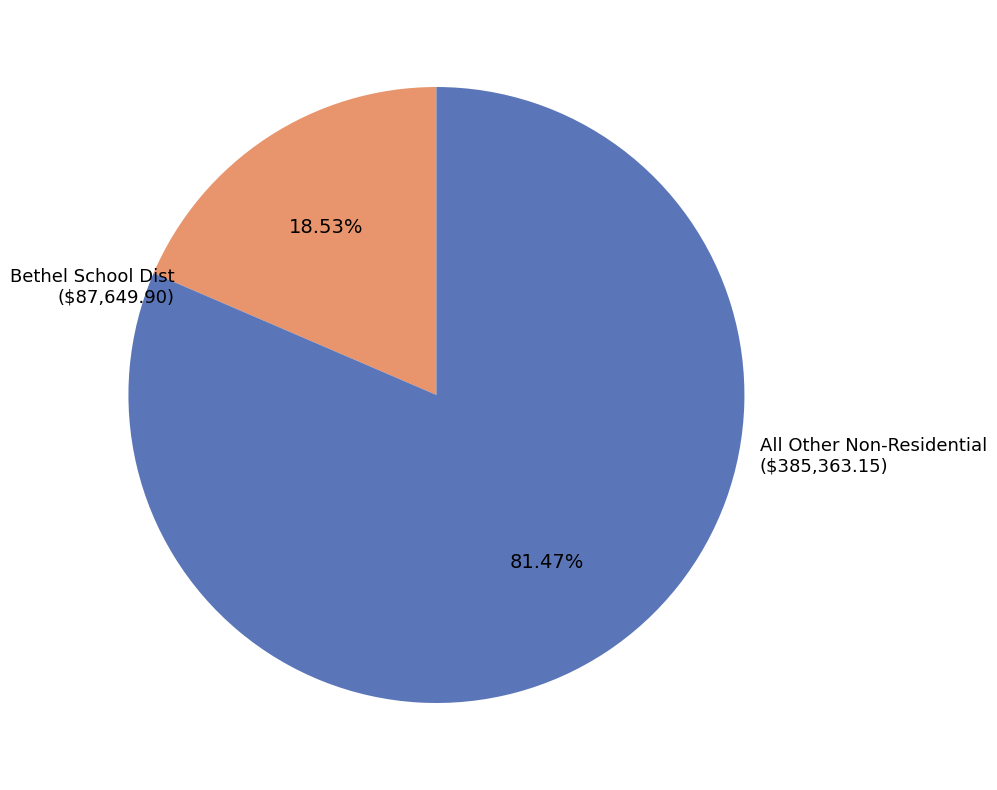

How many segments does this pie chart have?

2